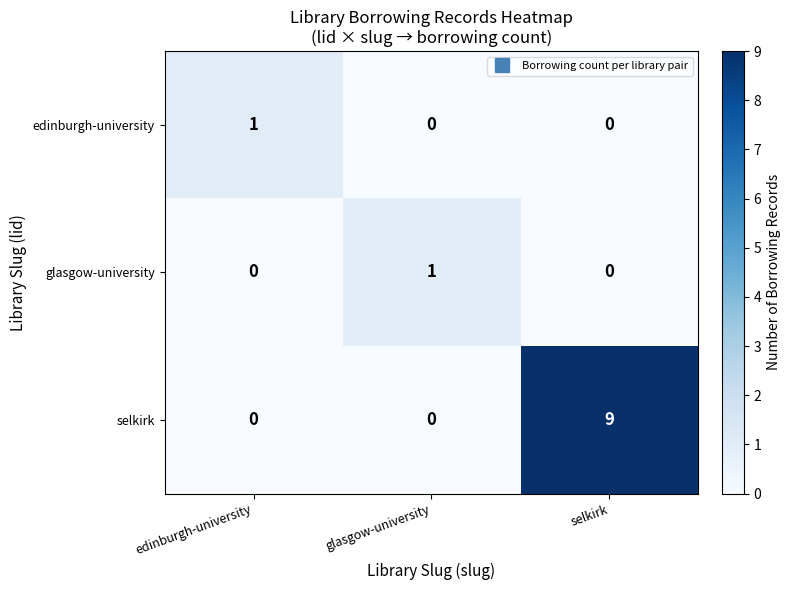

How many edinburgh-university values are between 0 and 1?

3